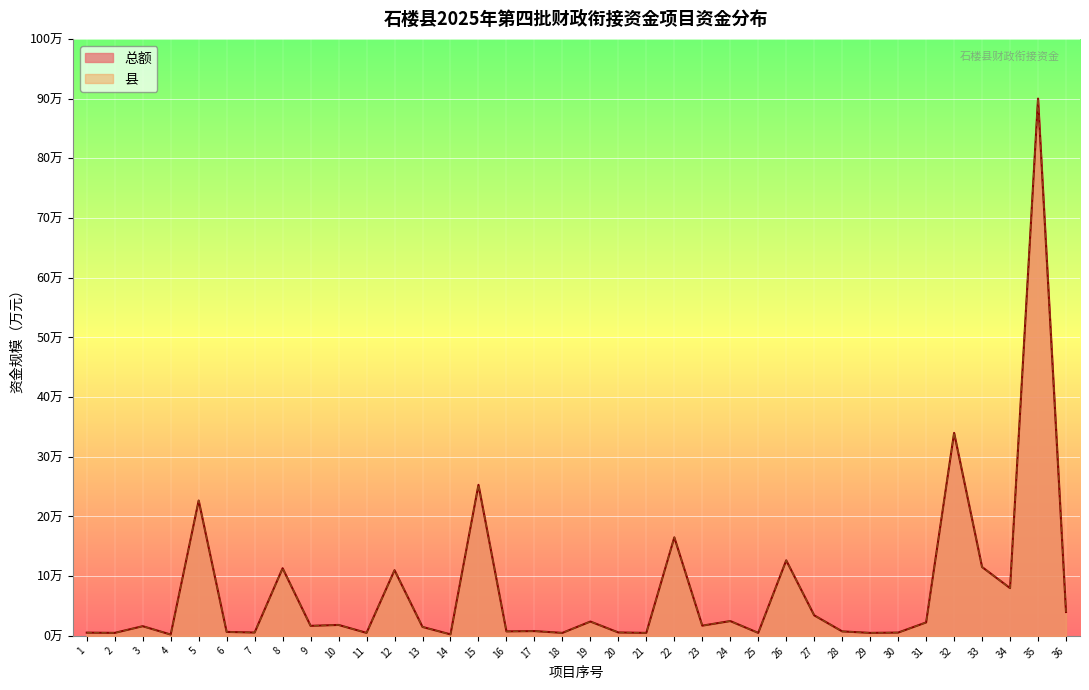

What is the approximate value of 总额 at 25?

0.5